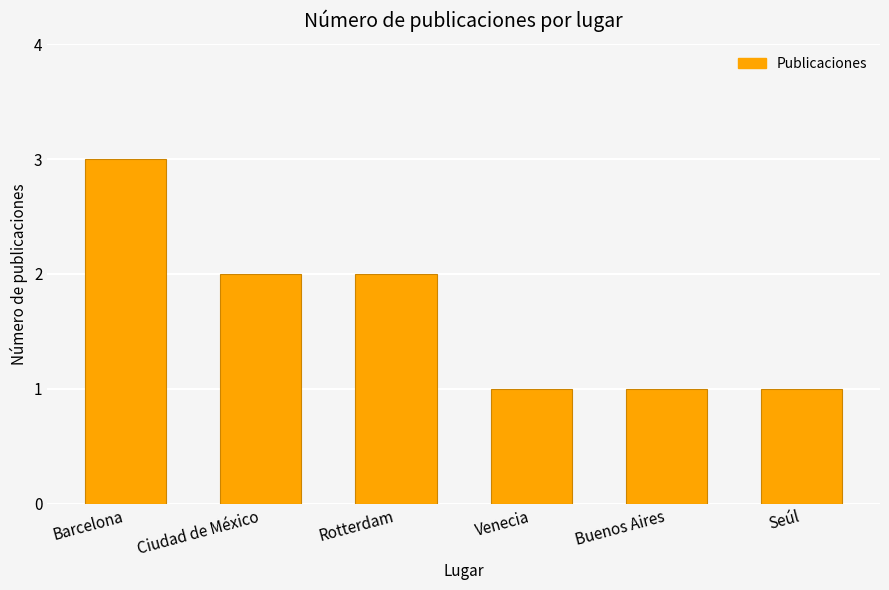

What is the label of the 4th bar from the right?

Rotterdam